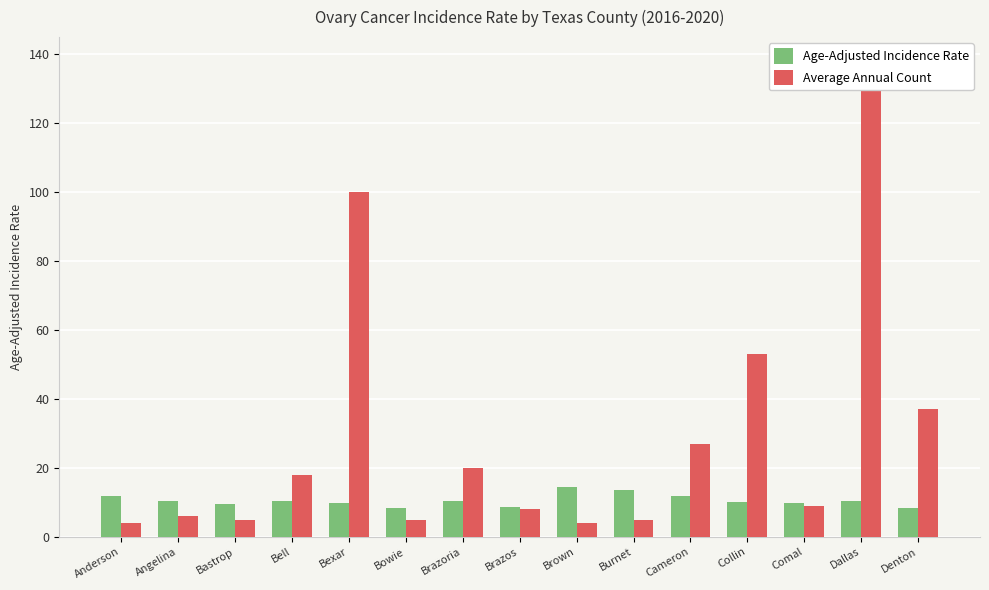

What is the maximum value for Average Annual Count?

138.0